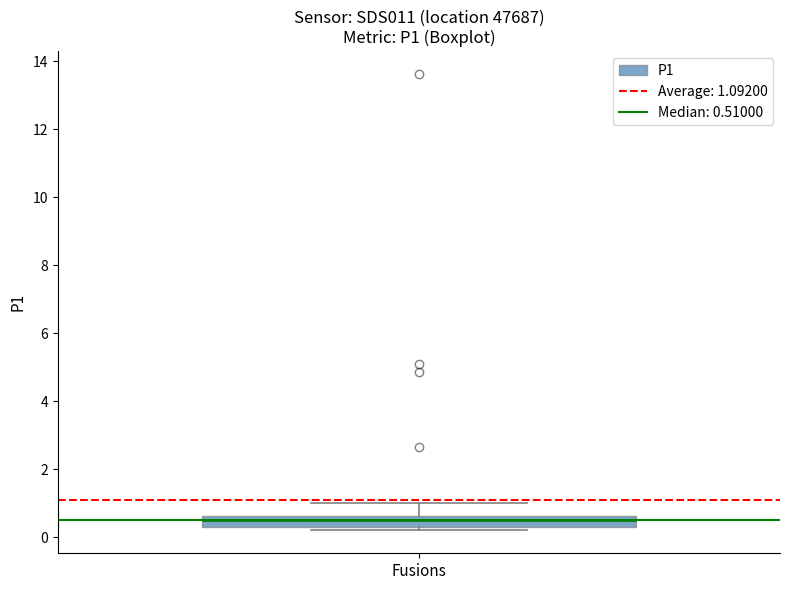

Where is the upper edge of the box for Fusions on the y-axis? The values are not printed on the chart, so give them approximately, as read against the axis.

0.6